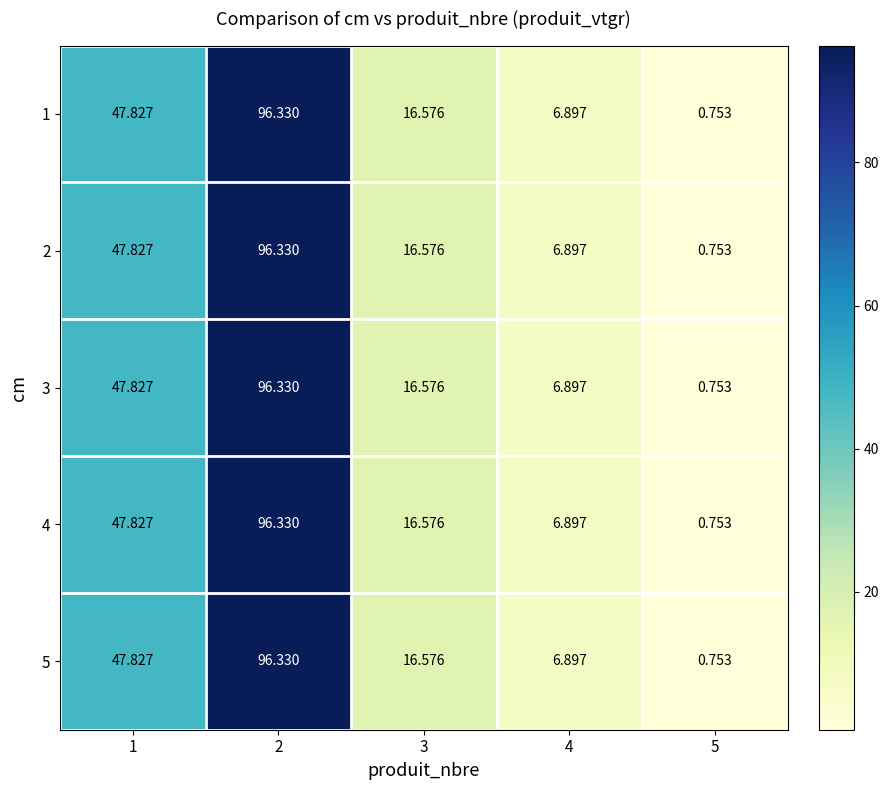

Is the value of 1 at 1 greater than the value of 2 at 4?

Yes